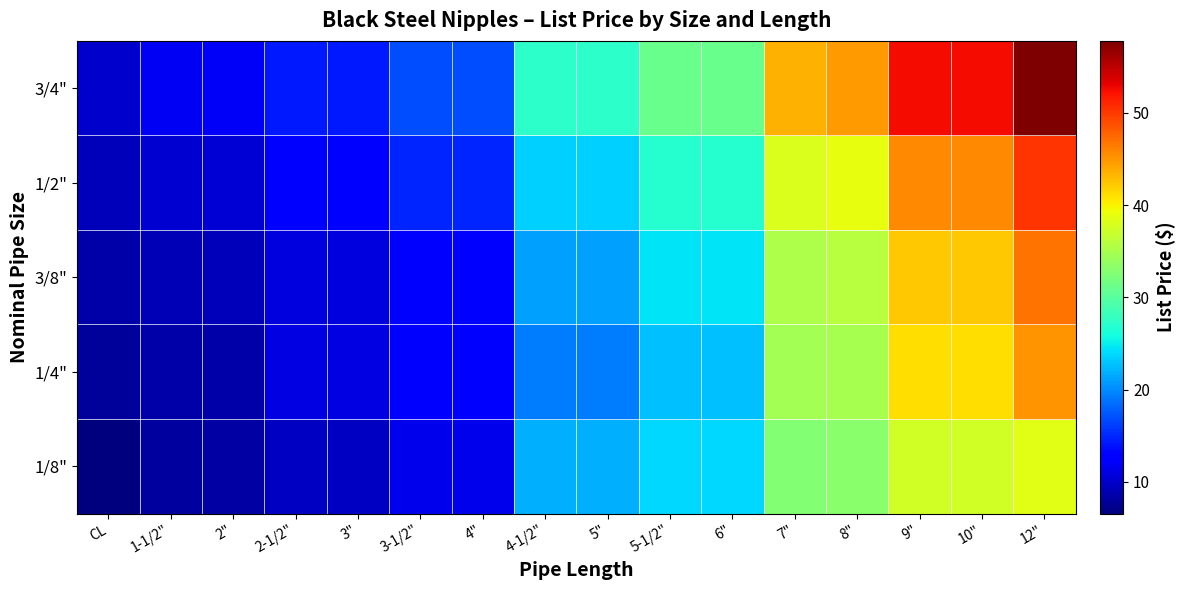

Rank the series by their maximum value, from highest to lowest.

3/4", 1/2", 3/8", 1/4", 1/8"